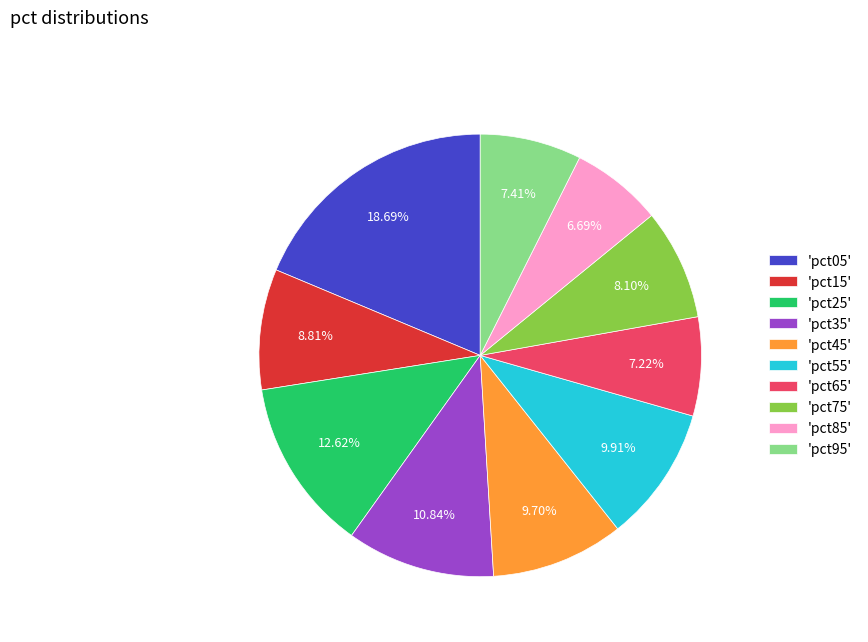

Combined, do 'pct65' and 'pct45' account for over 50%?

No